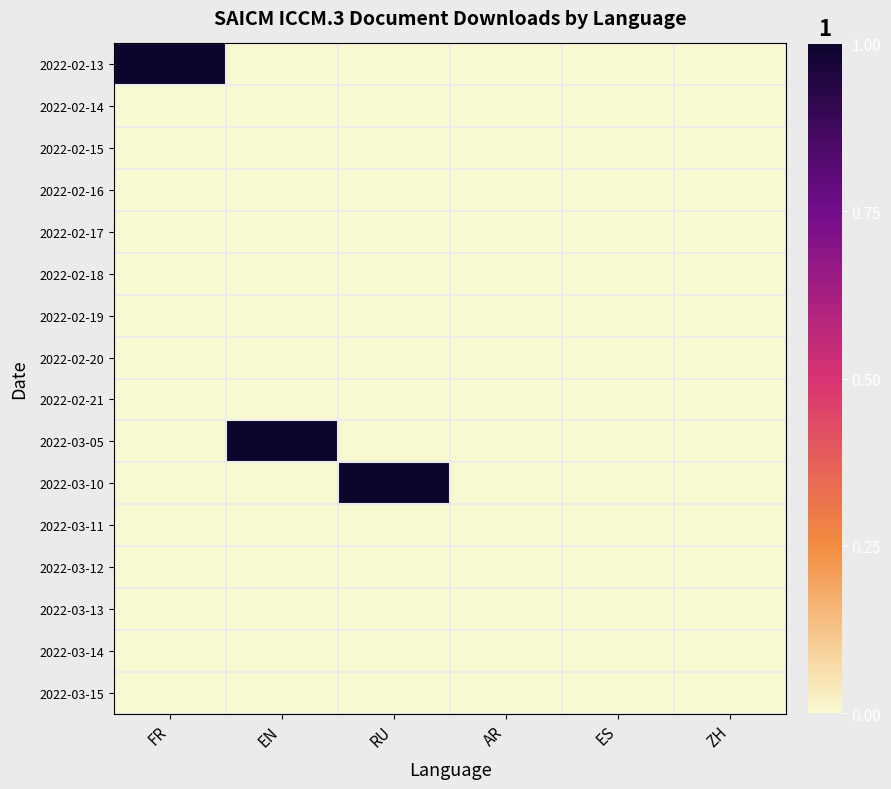

At which category does the chart reach its minimum across all series?

EN